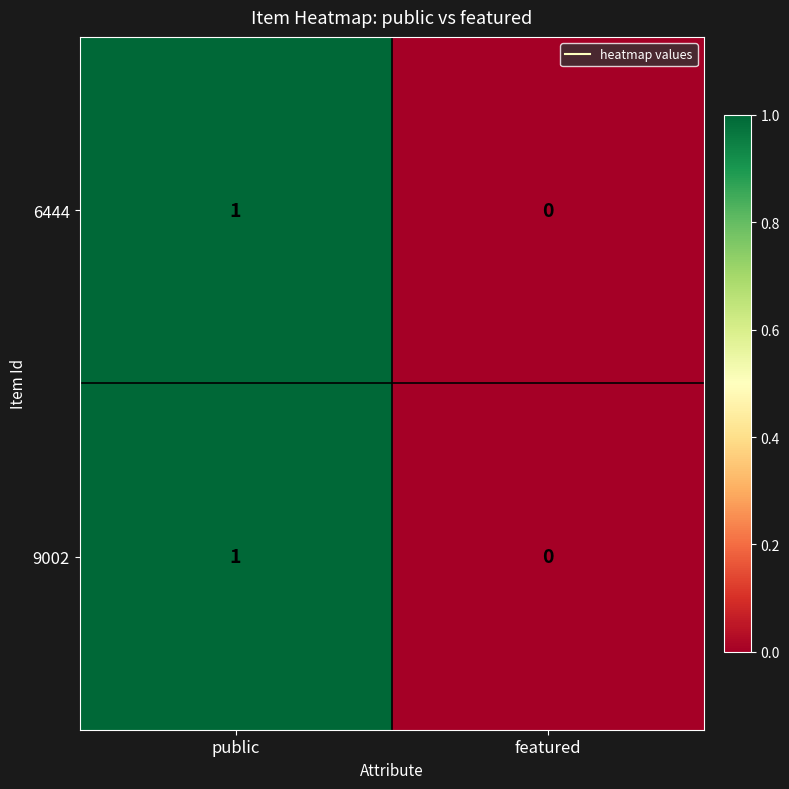

Which category has the highest value in the 9002 series?

public